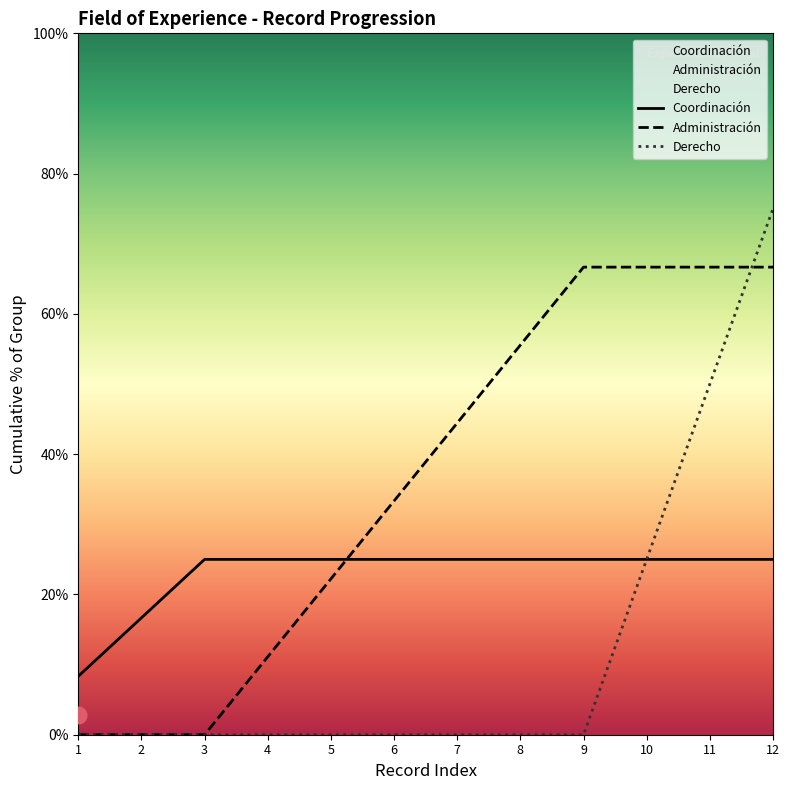

True or false: Coordinación and Derecho cross at least once.

False